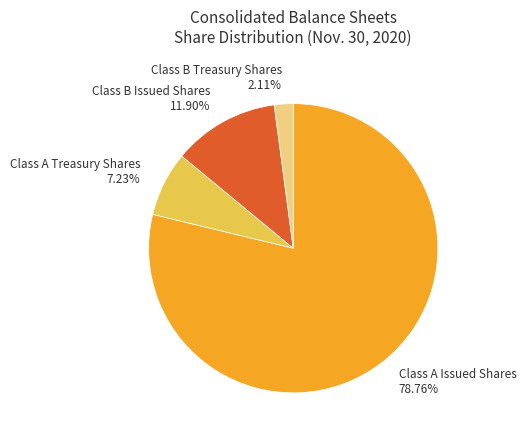

What is the smallest slice in the pie chart?

Class B Treasury Shares